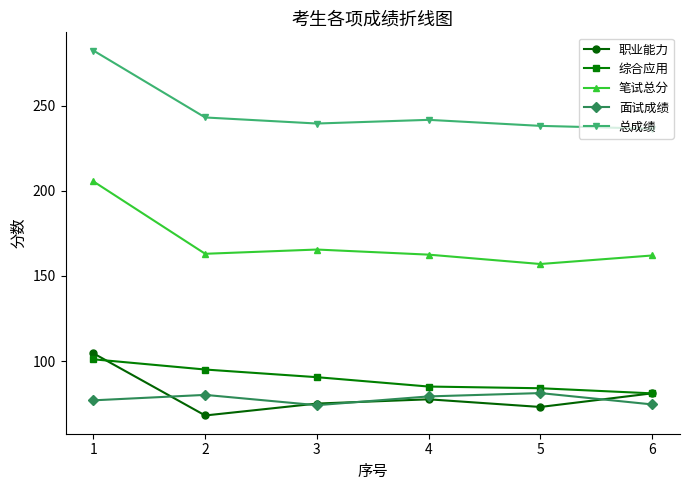

What are all the series names shown in the legend?

职业能力, 综合应用, 笔试总分, 面试成绩, 总成绩